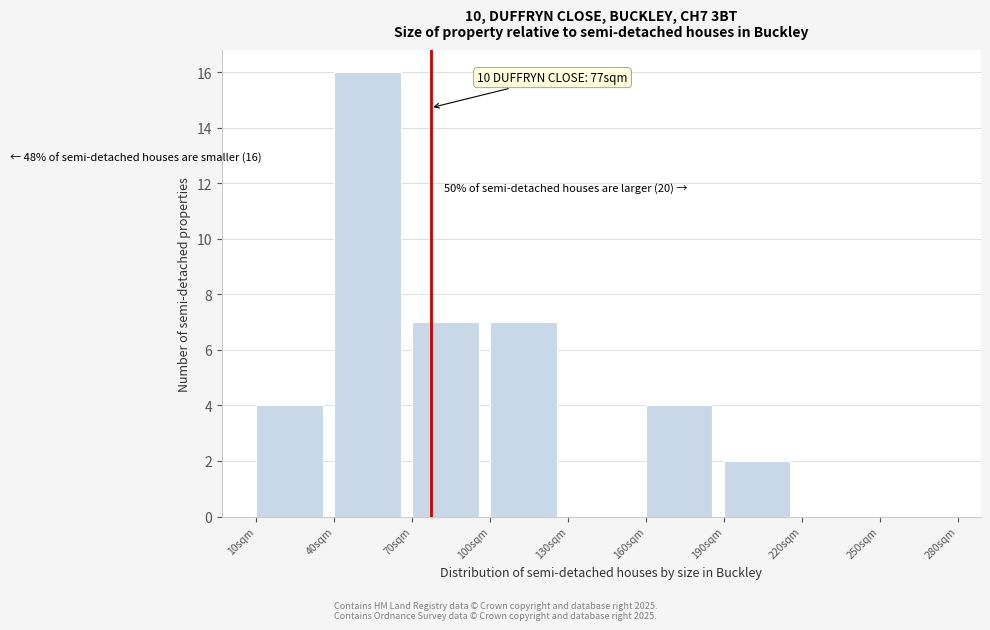

Over which range of the x-axis is the bar tallest?

40 to 70